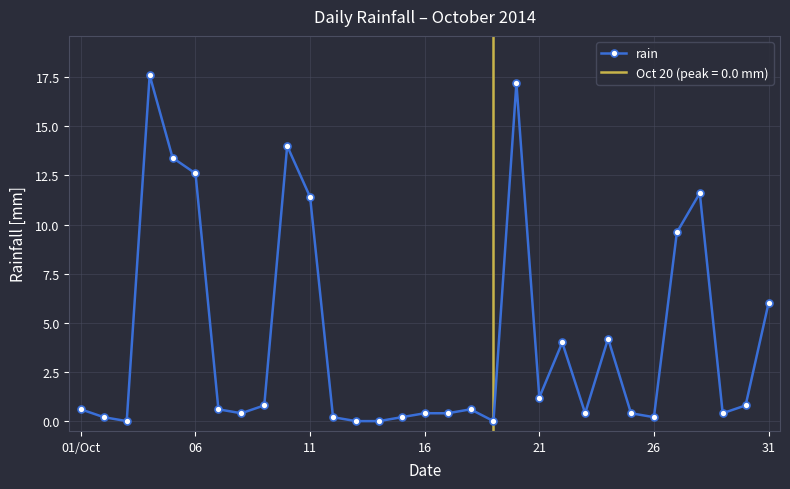

What is the maximum value for rain?

17.6